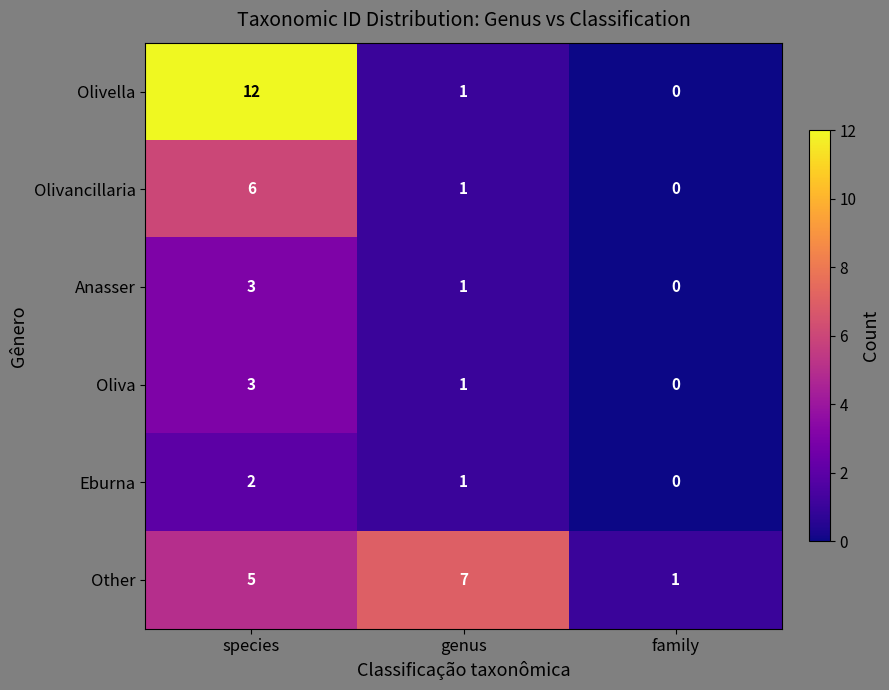

Which category has the highest value across all series?

species